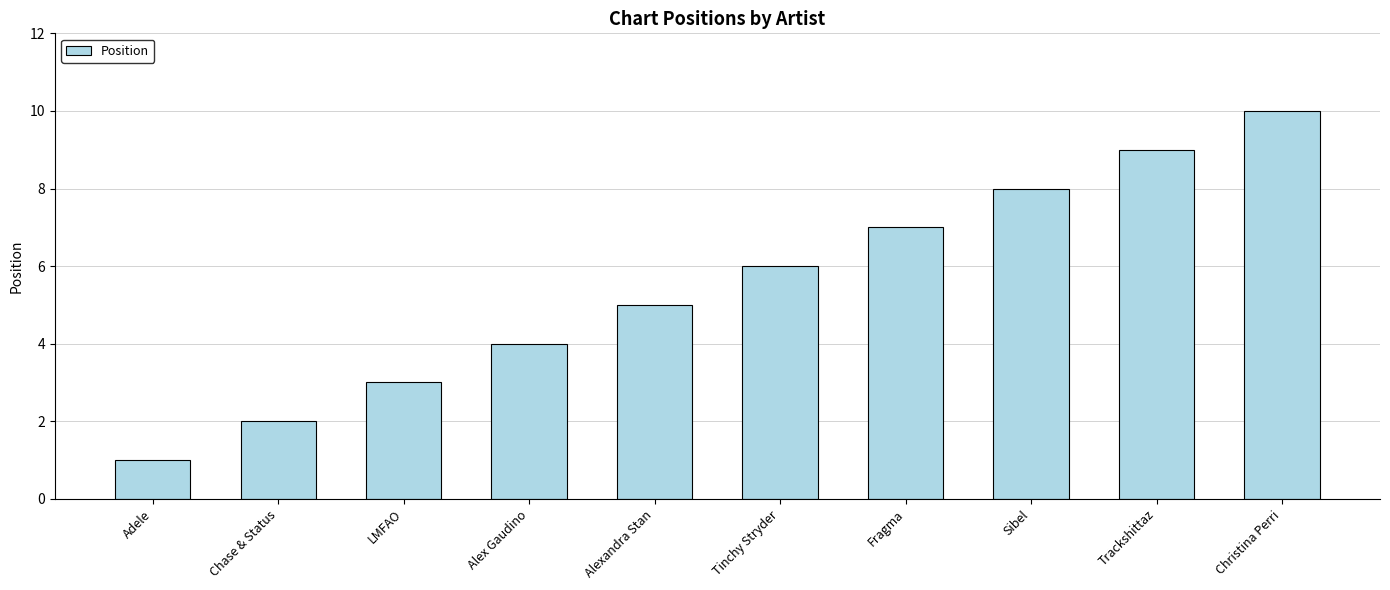

The value at Trackshittaz is 16. True or false?

False